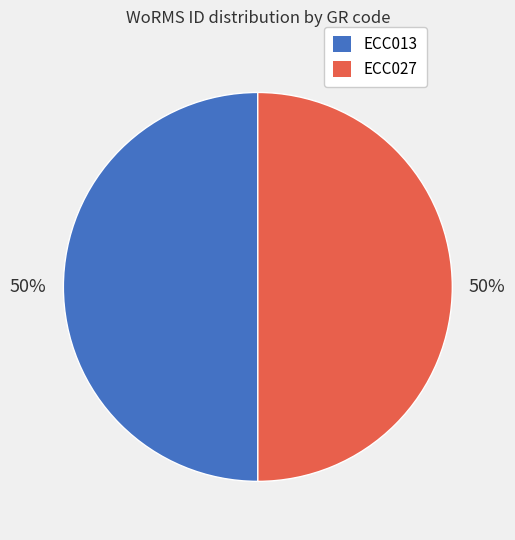

Do ECC013 and ECC027 together represent more than half of the pie?

Yes